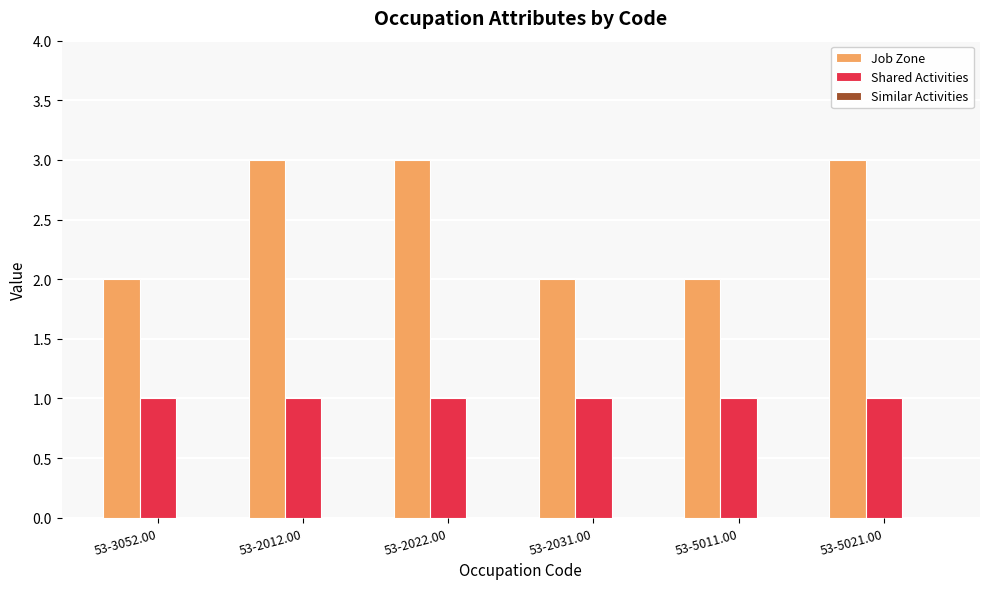

What is the sum of the Job Zone values at 53-2031.00 and 53-2022.00?

5